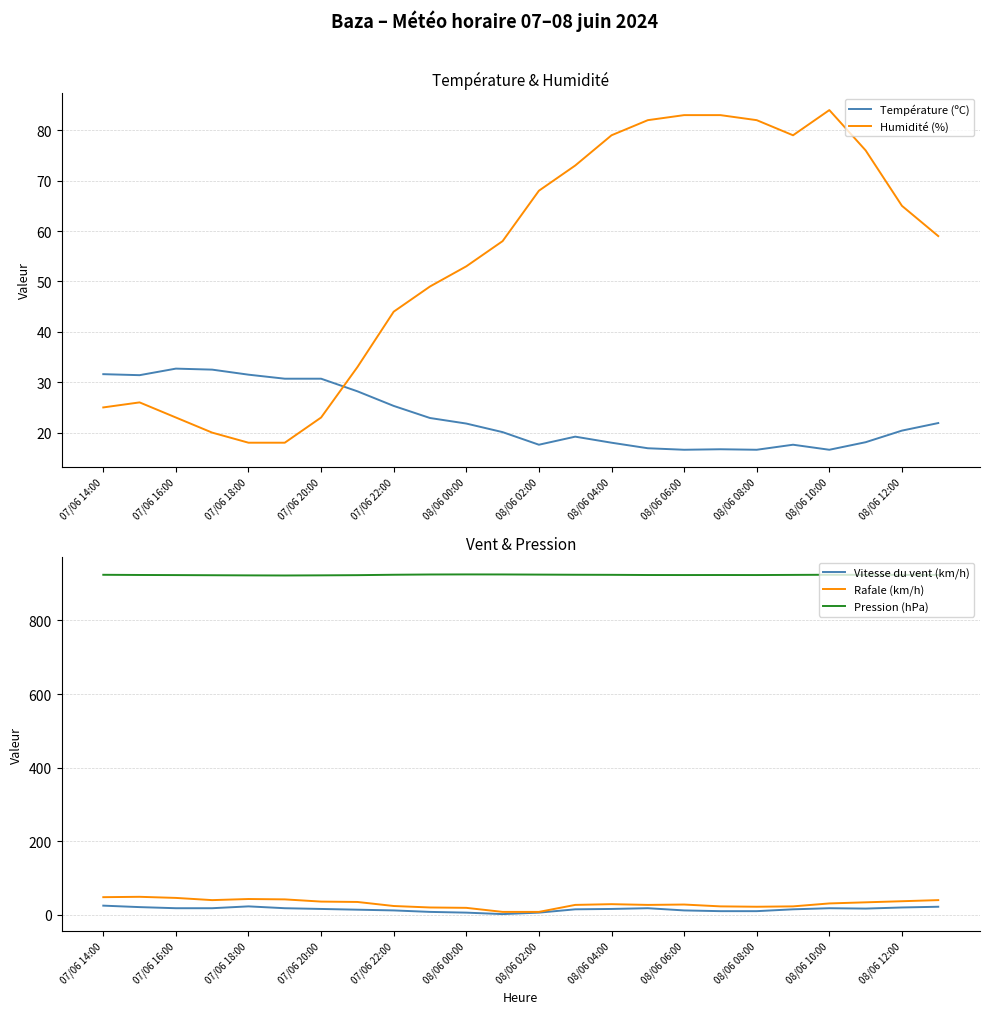

True or false: Vitesse du vent (km/h) and Pression (hPa) cross at least once.

False